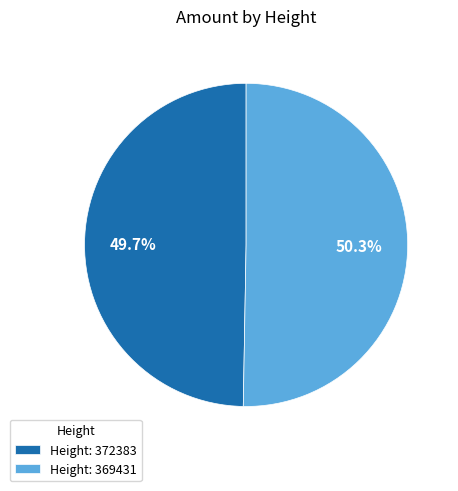

Count the number of slices in the pie.

2